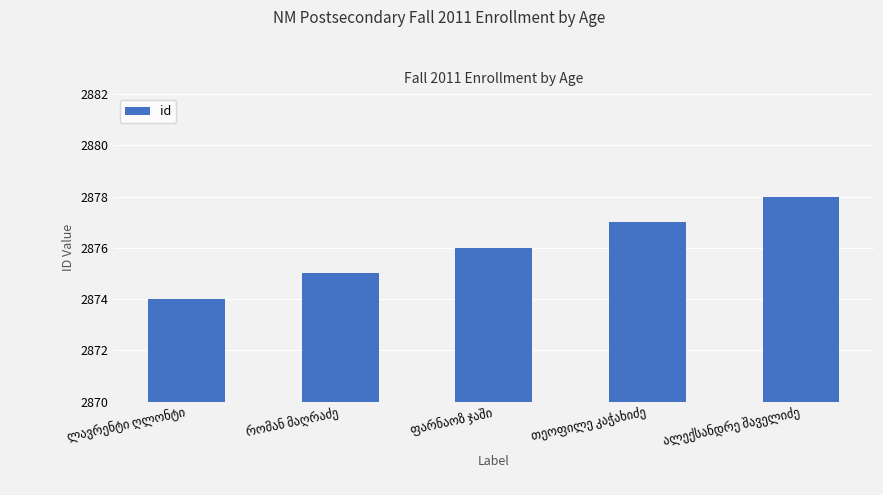

What is the value of the 2nd bar from the left?

2875